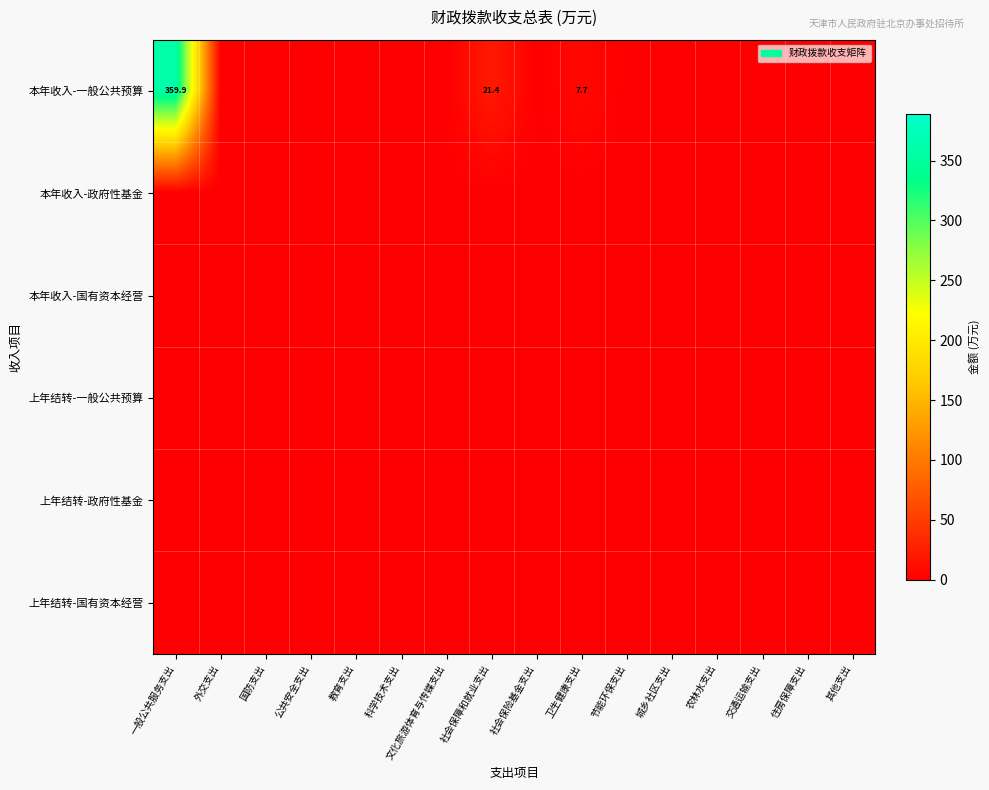

What is the maximum value for 本年收入-一般公共预算?

359.9